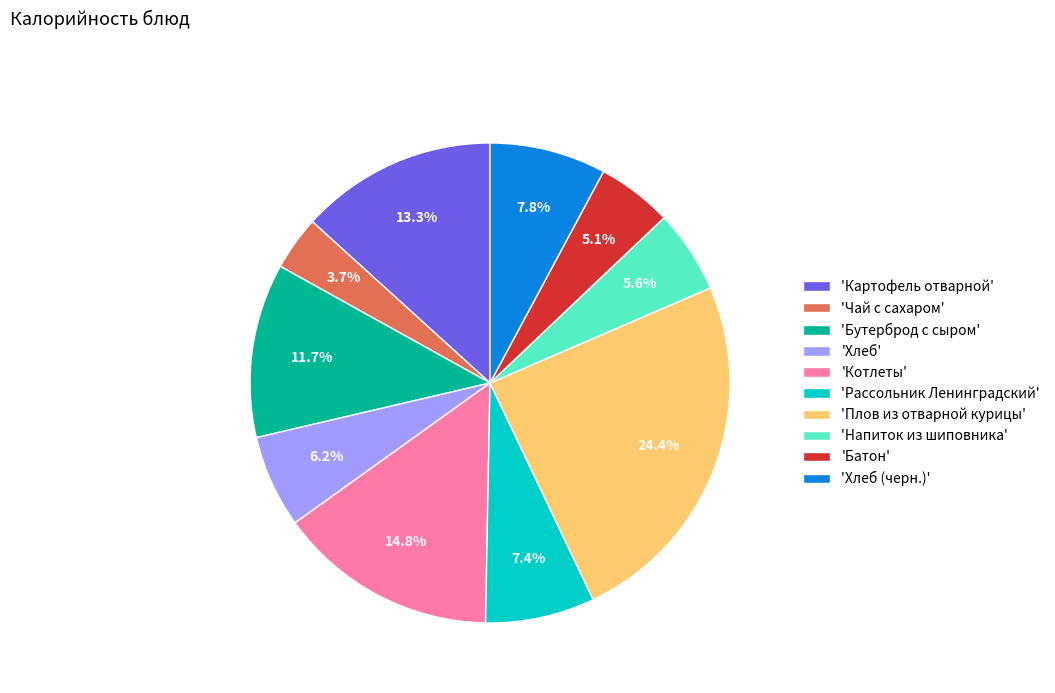

Which category has the smallest portion of the pie?

'Чай с сахаром'